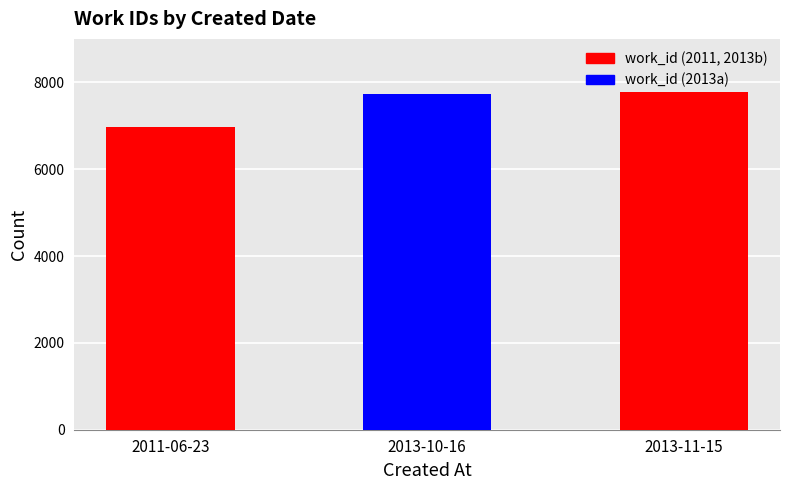

What is the maximum value shown in the chart?

7776